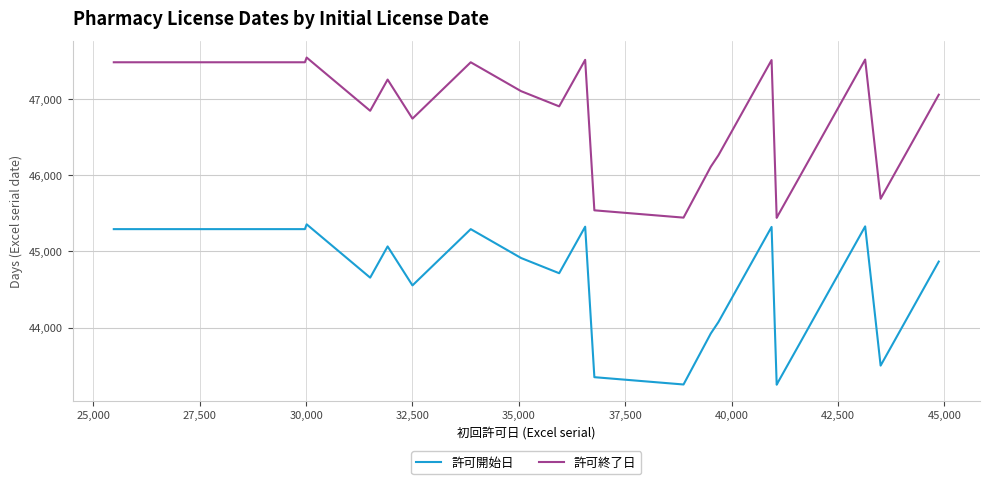

Where is the first local minimum for 許可終了日?

30,000